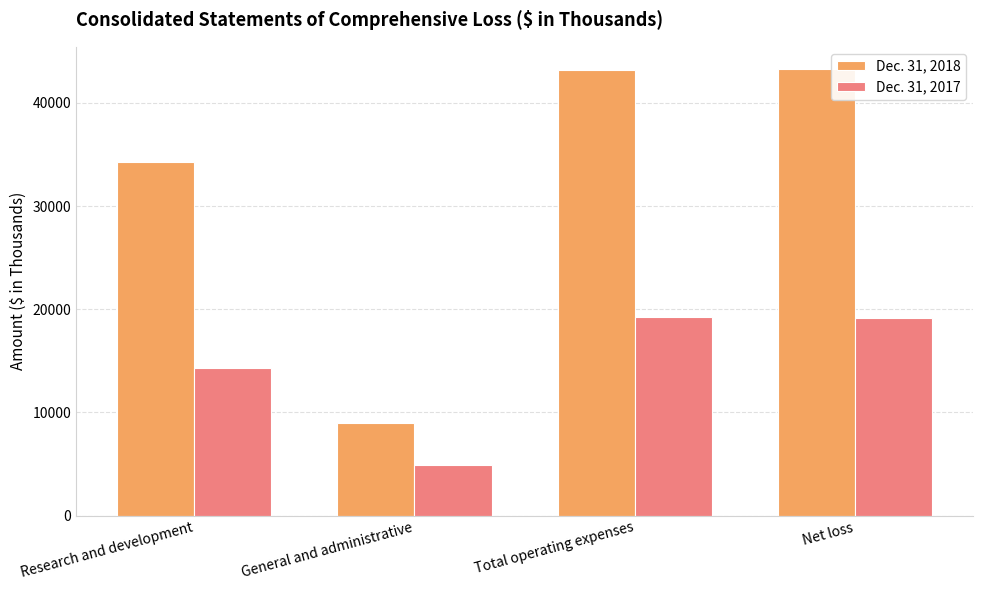

List the series in order of their peak value, highest first.

Dec. 31, 2018, Dec. 31, 2017